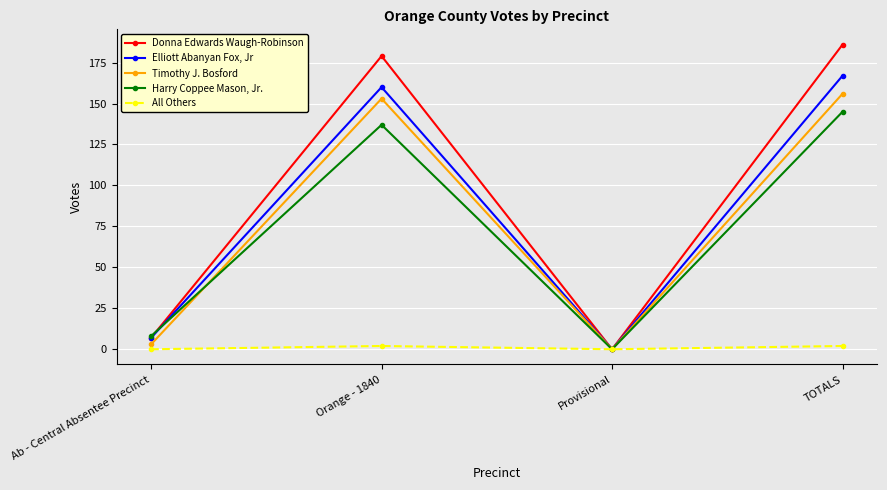

What is the greatest value displayed?

186